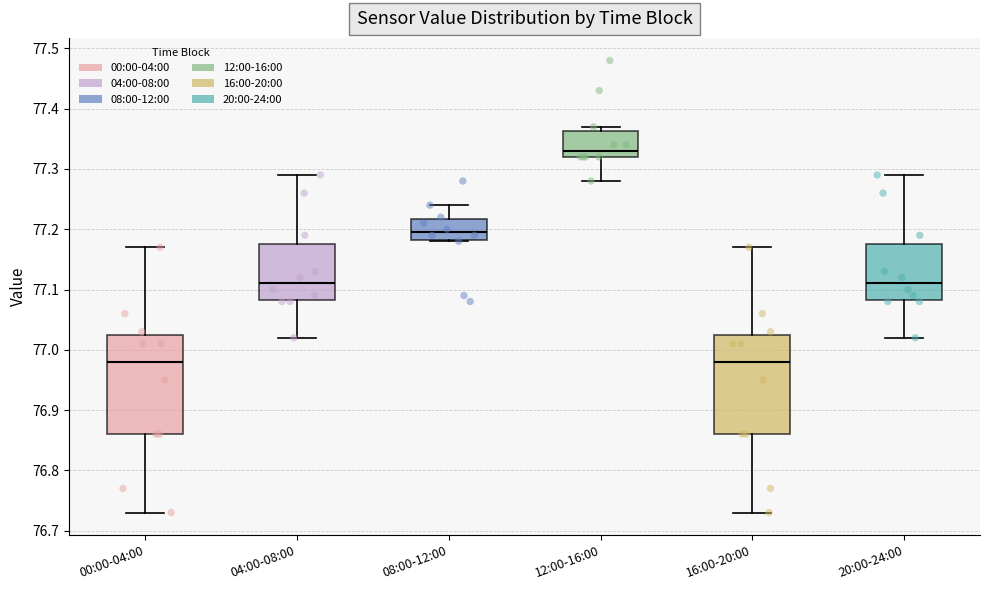

Reading left to right, read every box against the y-axis: the position of its median line, the range the box covers, and the ends of its whiskers. The values are not printed on the chart, so give them approximately, as read against the axis.

00:00-04:00: median 76.98, box 76.86 to 77.03, whiskers 76.73 to 77.17
04:00-08:00: median 77.11, box 77.08 to 77.18, whiskers 77.02 to 77.29
08:00-12:00: median 77.20, box 77.18 to 77.22, whiskers 77.18 to 77.24
12:00-16:00: median 77.33, box 77.32 to 77.36, whiskers 77.28 to 77.37
16:00-20:00: median 76.98, box 76.86 to 77.03, whiskers 76.73 to 77.17
20:00-24:00: median 77.11, box 77.08 to 77.18, whiskers 77.02 to 77.29